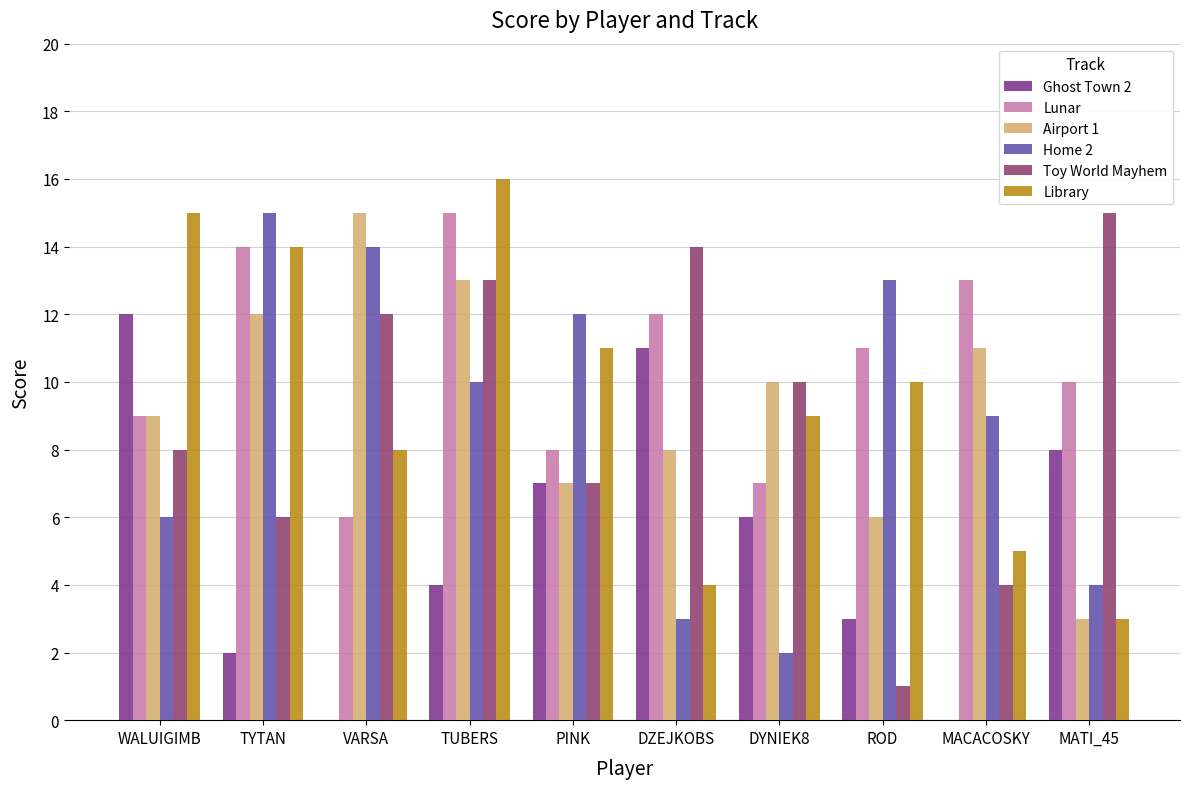

True or false: Ghost Town 2 has a value of 5 at TUBERS.

False